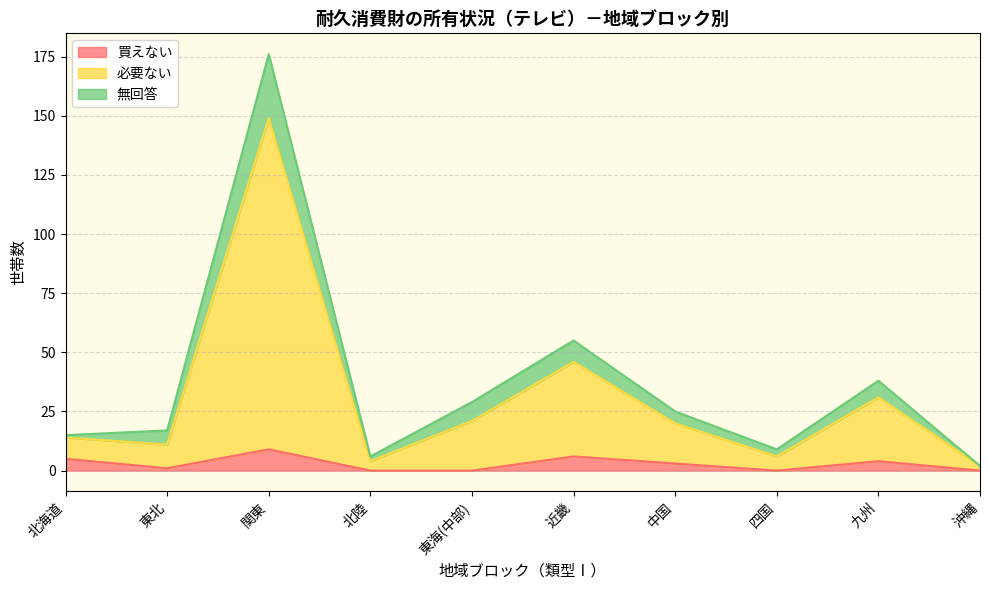

What is the approximate value of 買えない at 関東?

9